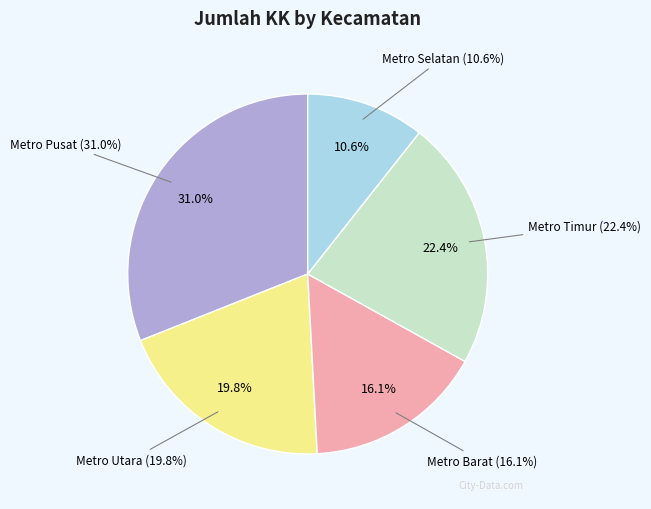

How many segments does this pie chart have?

5